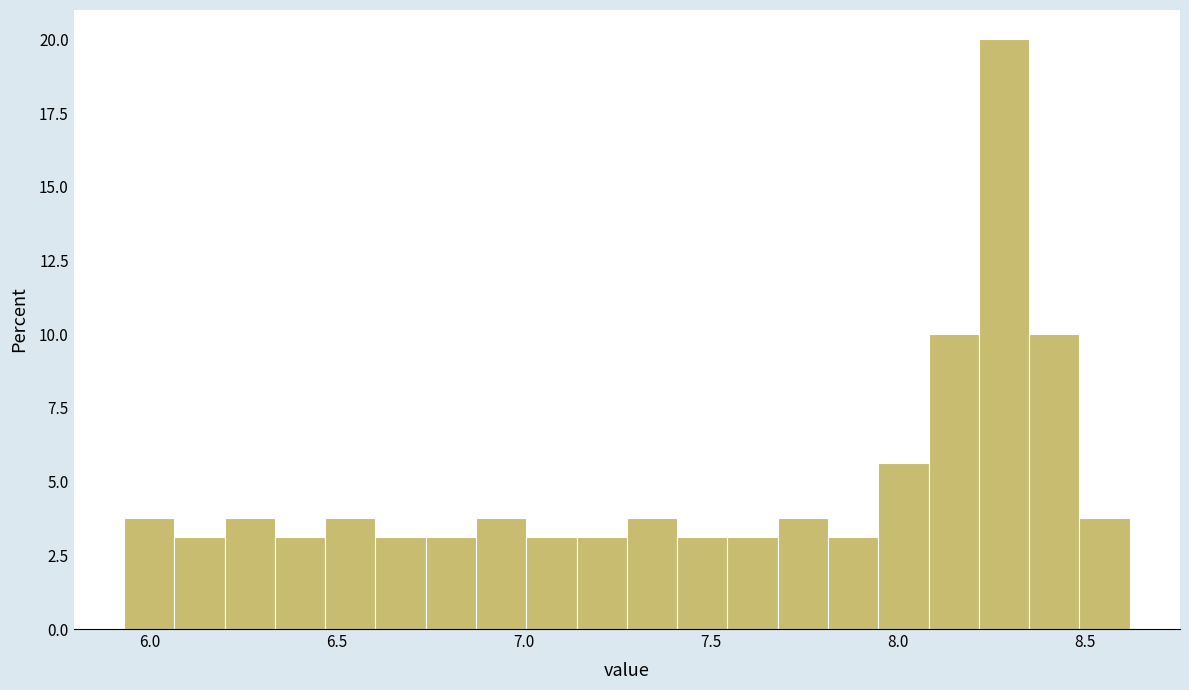

Around what value on the x-axis is the tallest bar? Give the approximate position of its centre, as read against the axis.

8.30